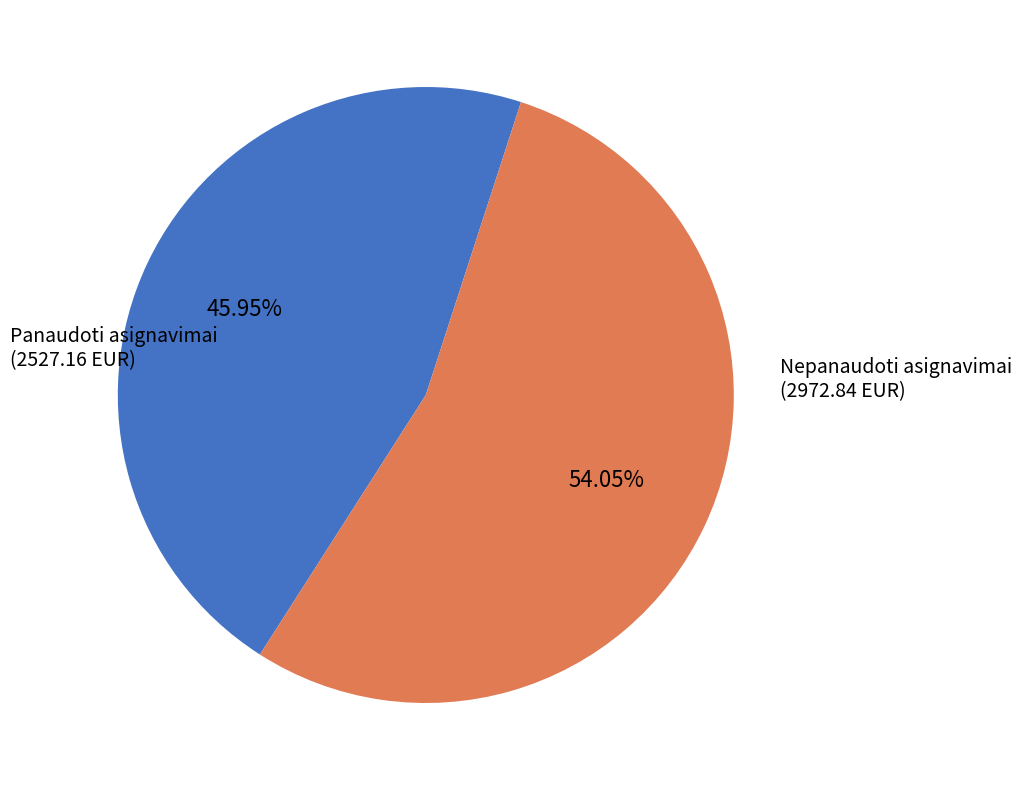

What is the smallest slice in the pie chart?

Panaudoti asignavimai